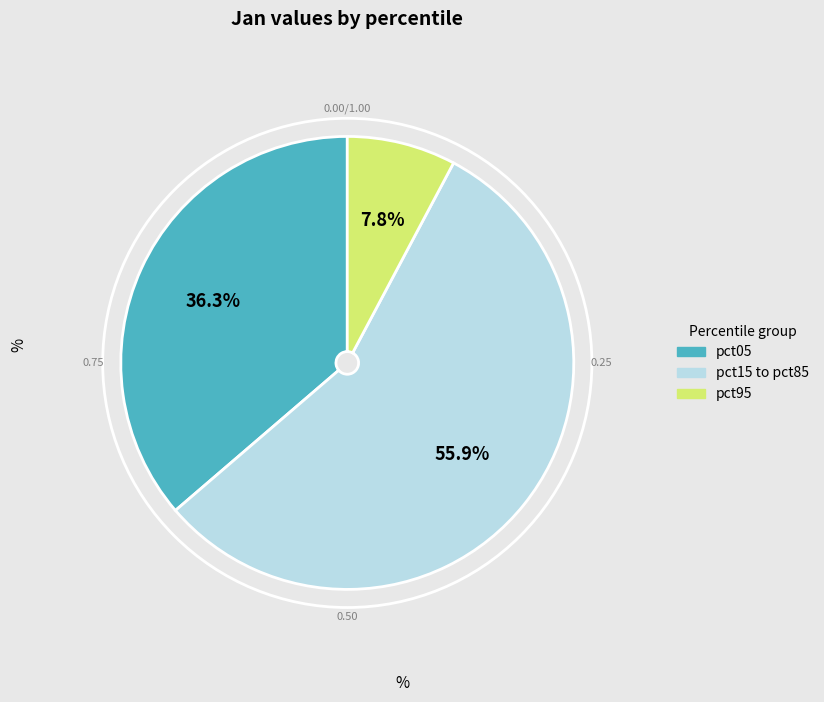

Is there a majority slice in this chart?

Yes